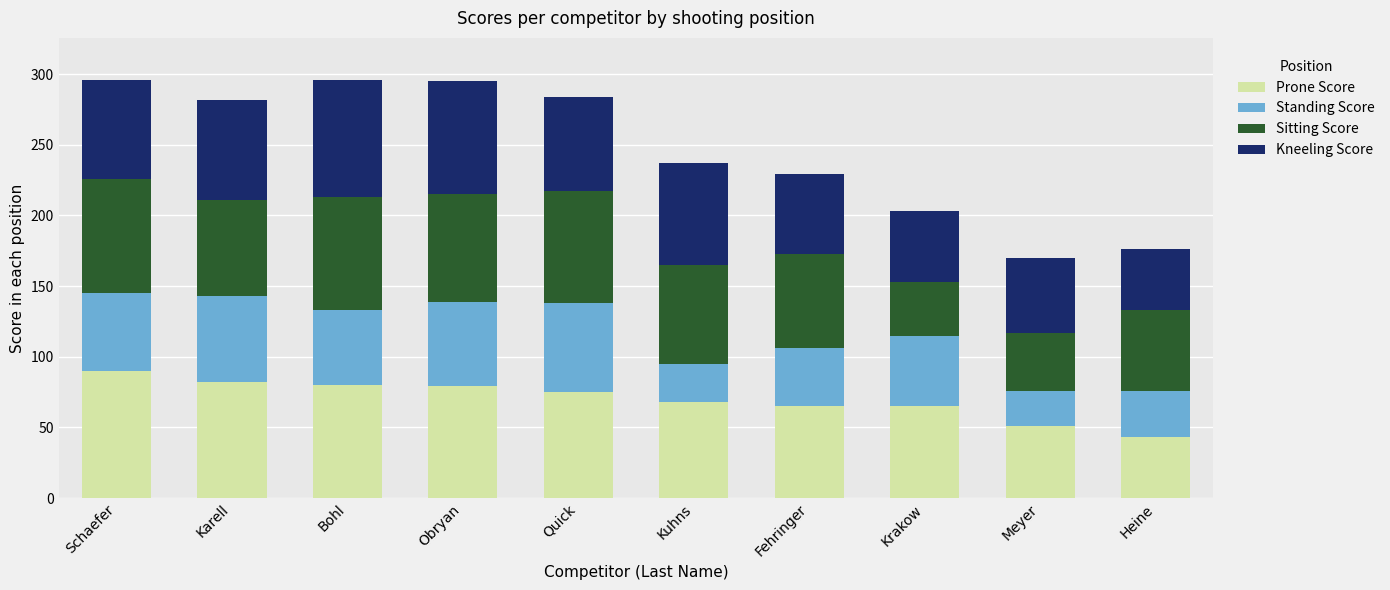

What is the difference between the maximum and minimum values in the Prone Score series?

47